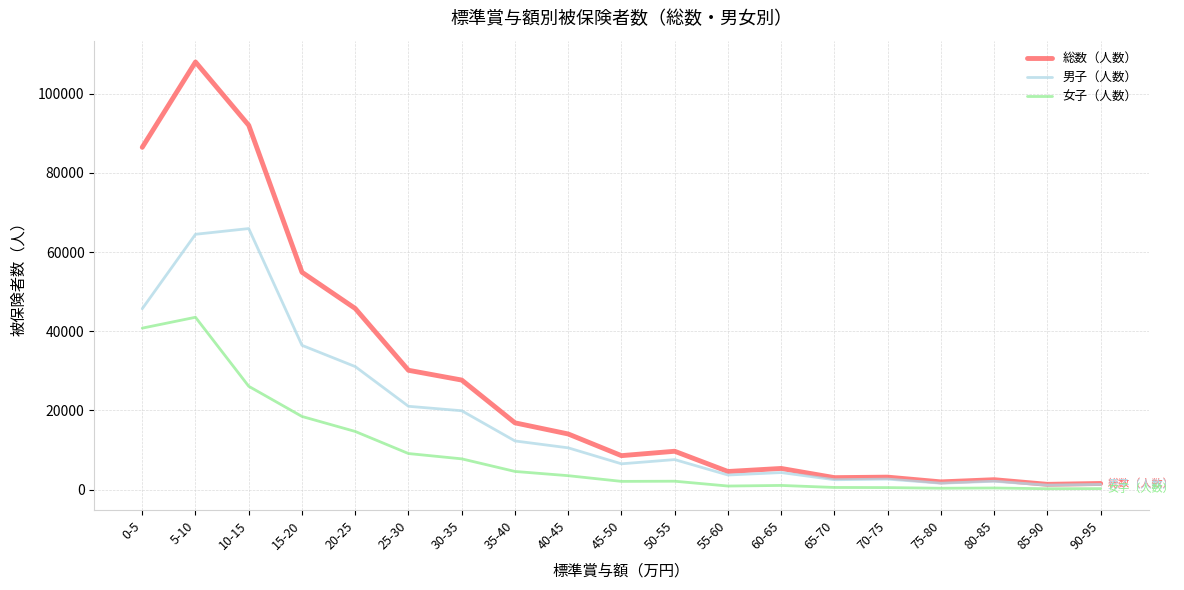

What is the difference between the 男子（人数） values at 75-80 and 5-10?

62887